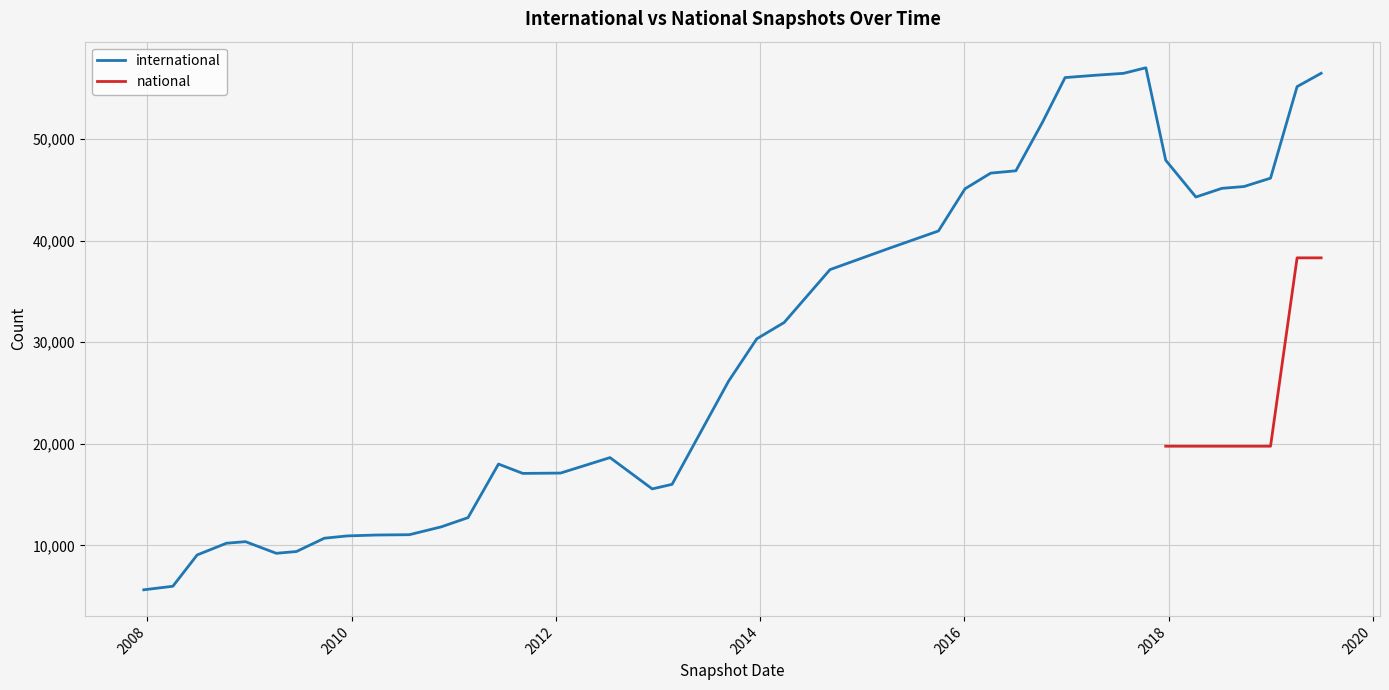

True or false: national and international intersect in this chart.

False